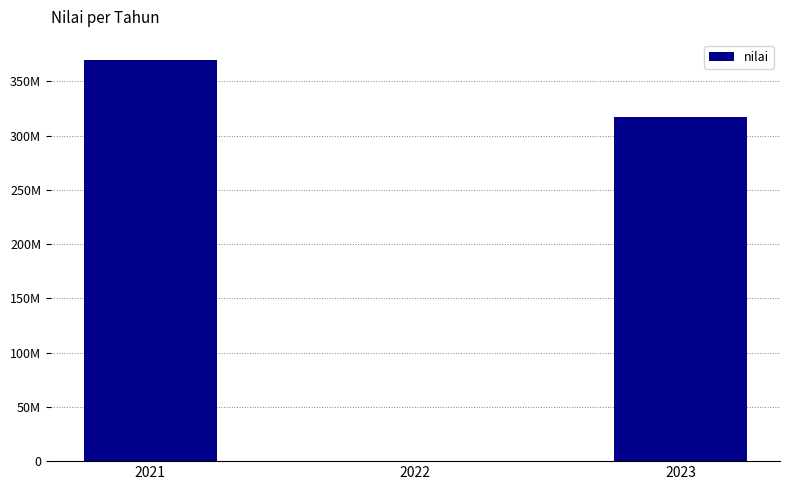

What is the value of the 3rd bar from the left?

317372000